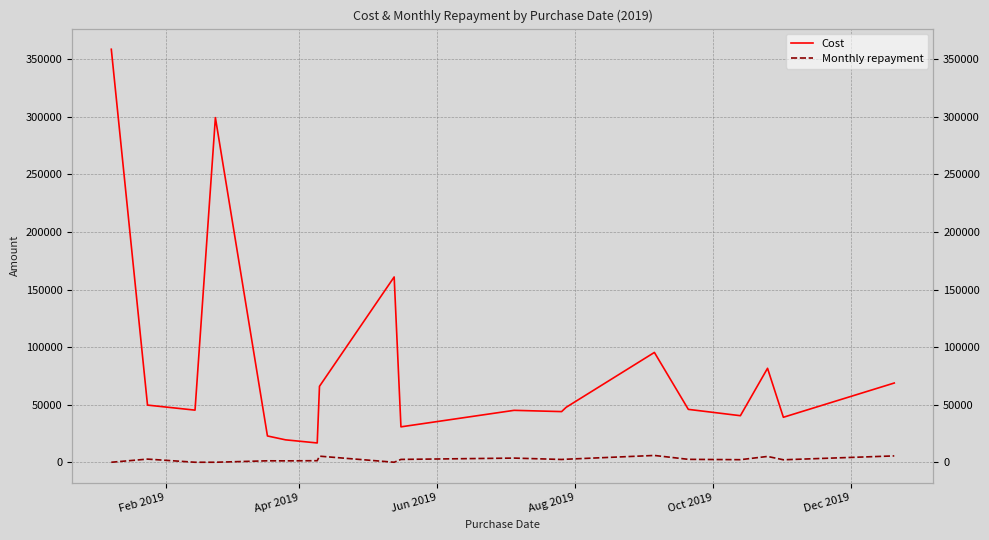

True or false: Monthly repayment and Cost intersect in this chart.

False